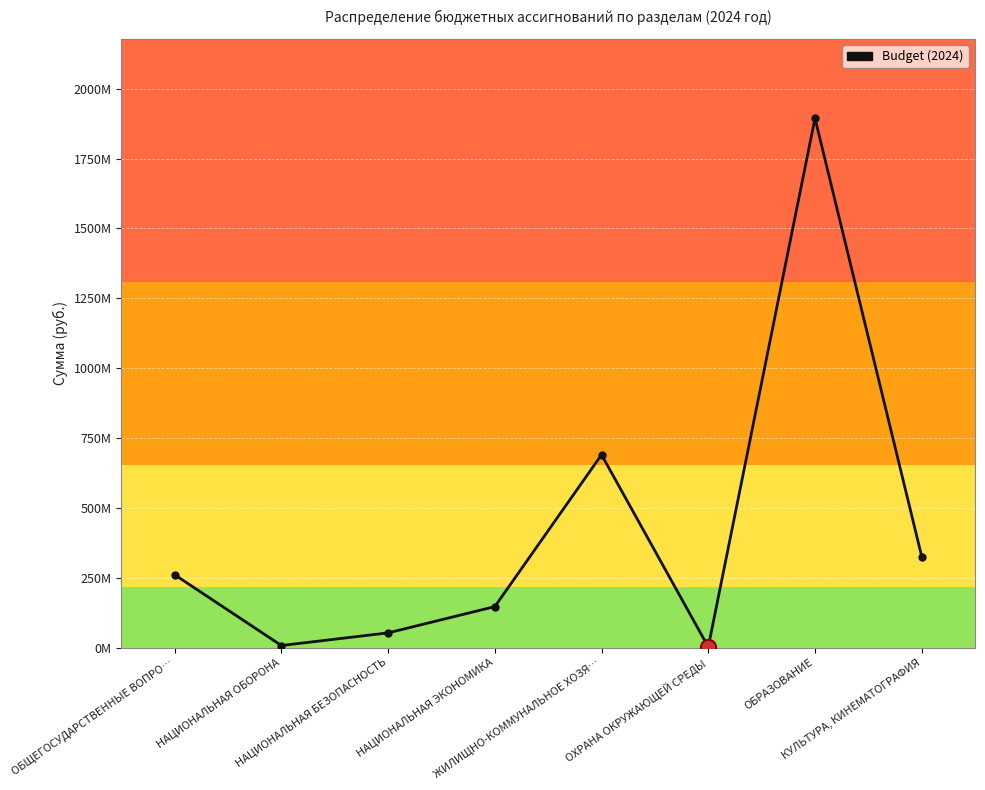

What is the change in value from НАЦИОНАЛЬНАЯ ОБОРОНА to КУЛЬТУРА, КИНЕМАТОГРАФИЯ?

+318455838.0